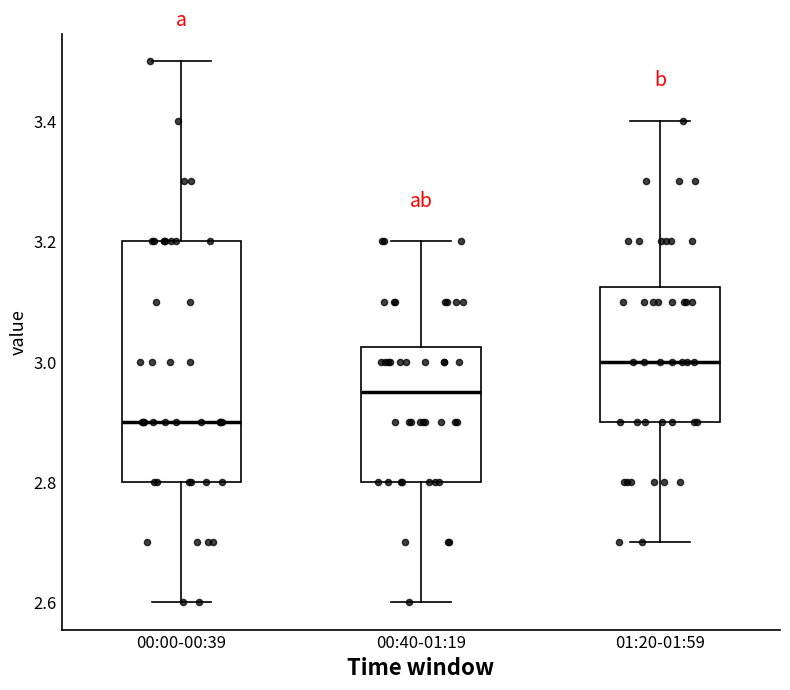

Reading left to right, read every box against the y-axis: the position of its median line, the range the box covers, and the ends of its whiskers. The values are not printed on the chart, so give them approximately, as read against the axis.

00:00-00:39: median 2.90, box 2.80 to 3.20, whiskers 2.60 to 3.50
00:40-01:19: median 2.96, box 2.80 to 3.02, whiskers 2.60 to 3.20
01:20-01:59: median 3.00, box 2.90 to 3.12, whiskers 2.70 to 3.40